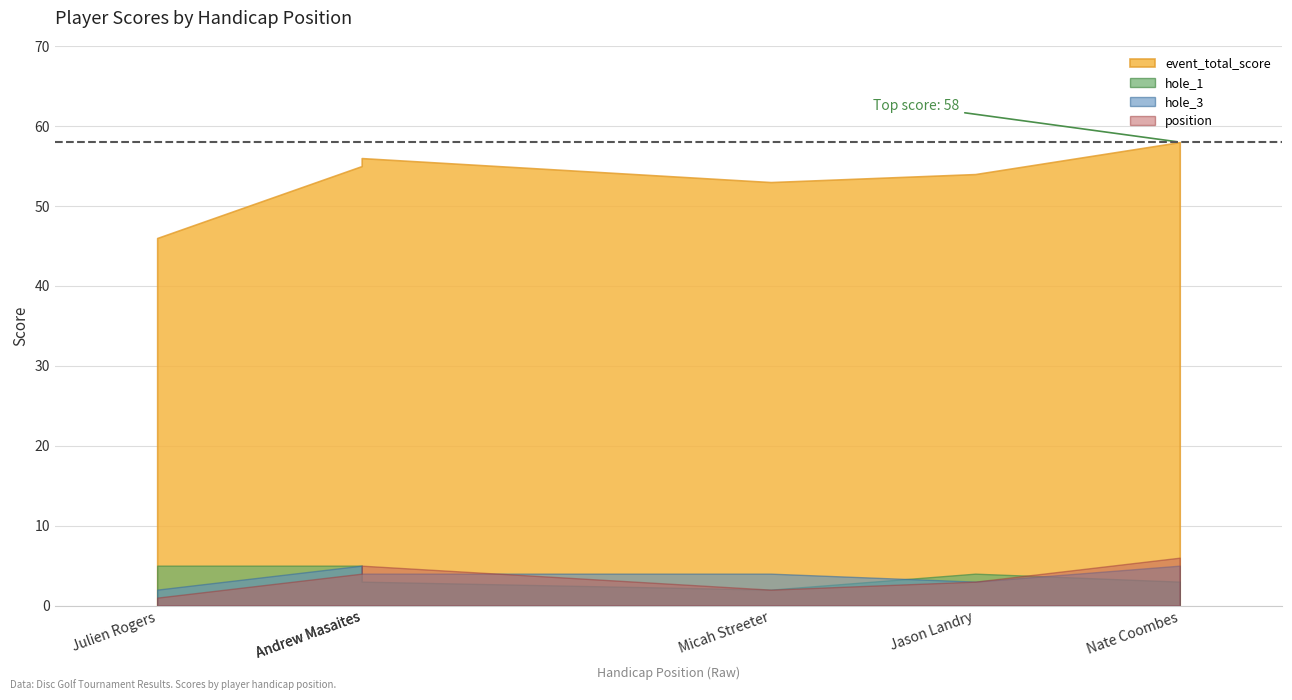

Where is the first local maximum for event_total_score?

Andrew Masaites